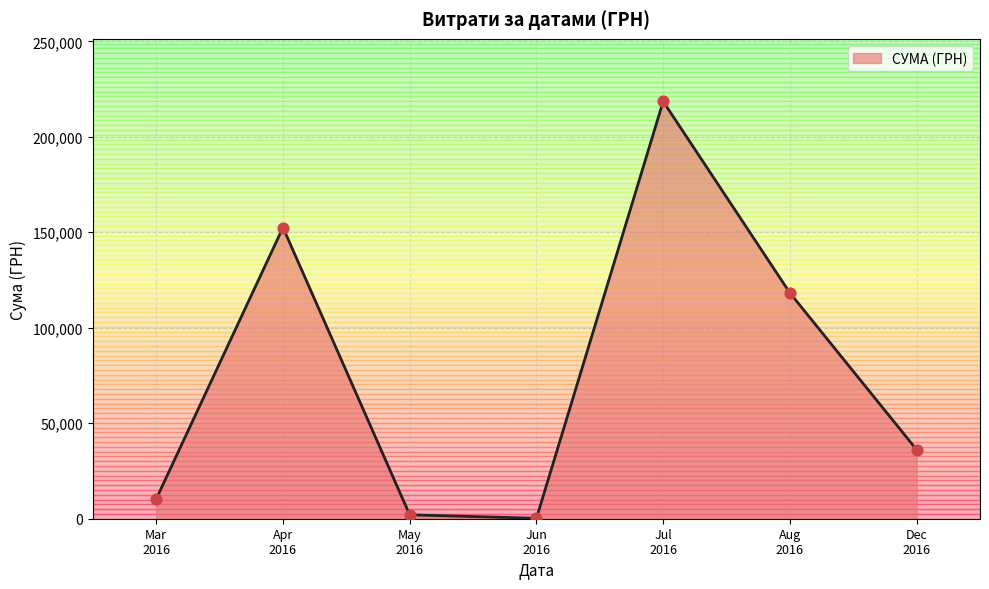

What is the difference between the maximum and second lowest values?

216471.7